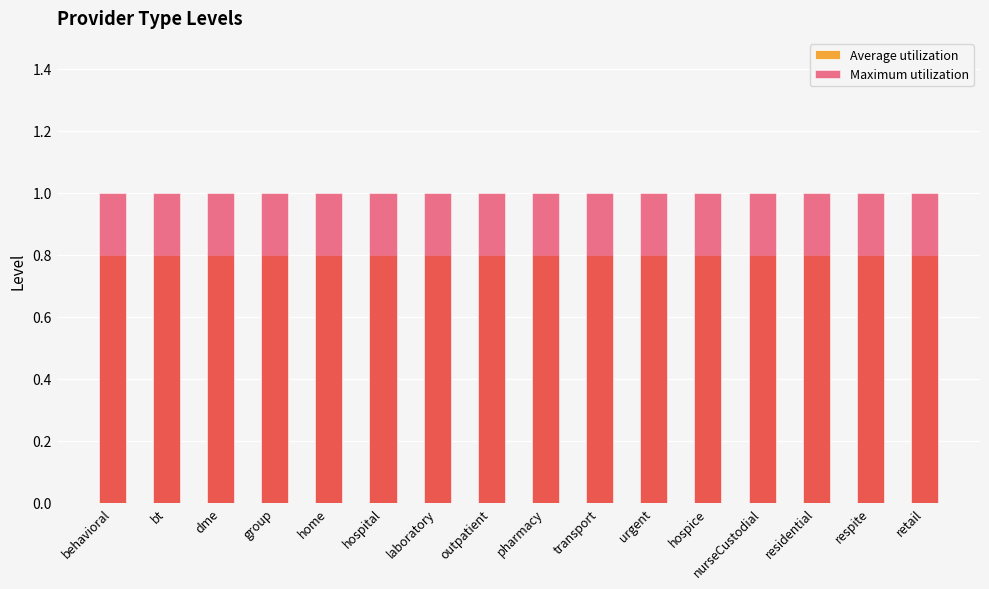

At which label does Average utilization reach its minimum?

behavioral